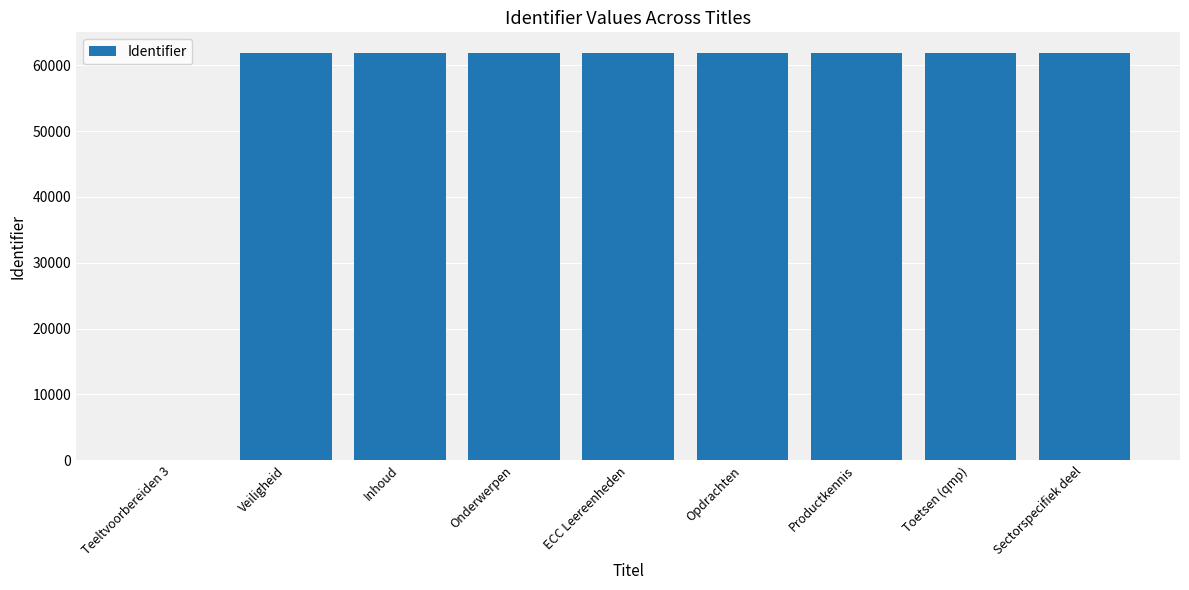

How many values are above zero?

8